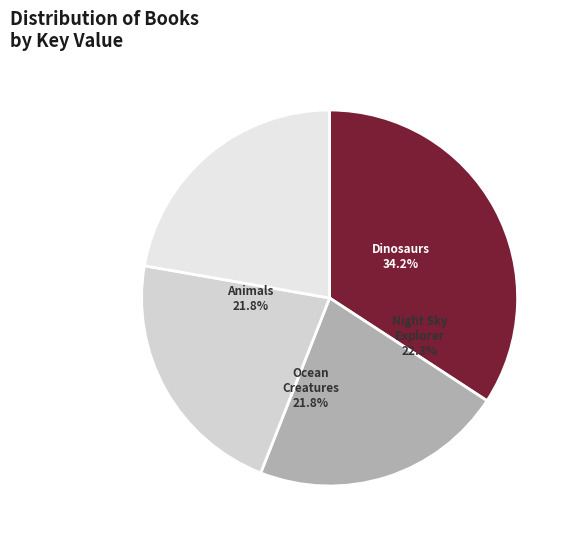

What is the smallest slice in the pie chart?

2 - Magnificent Book of Animals